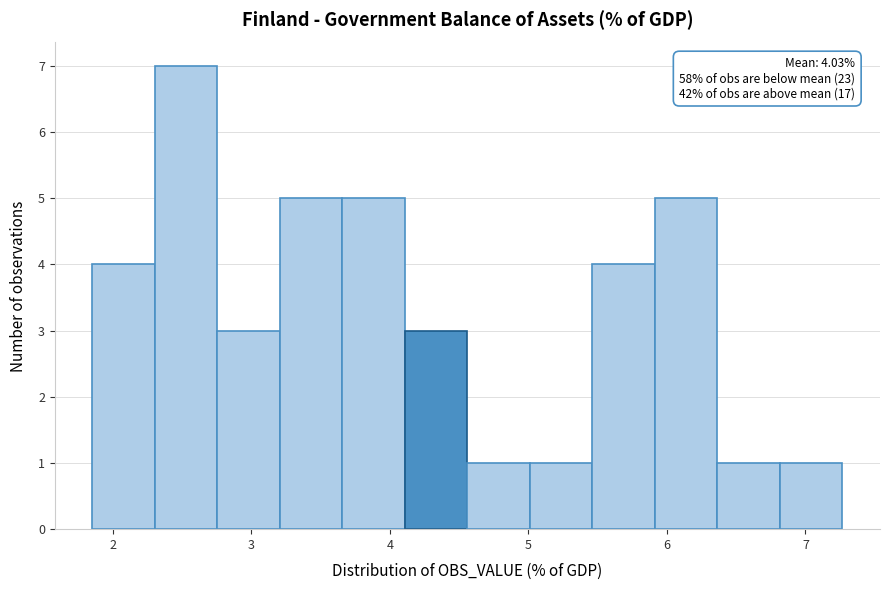

Over which range of the x-axis is the bar tallest?

2.3 to 2.8